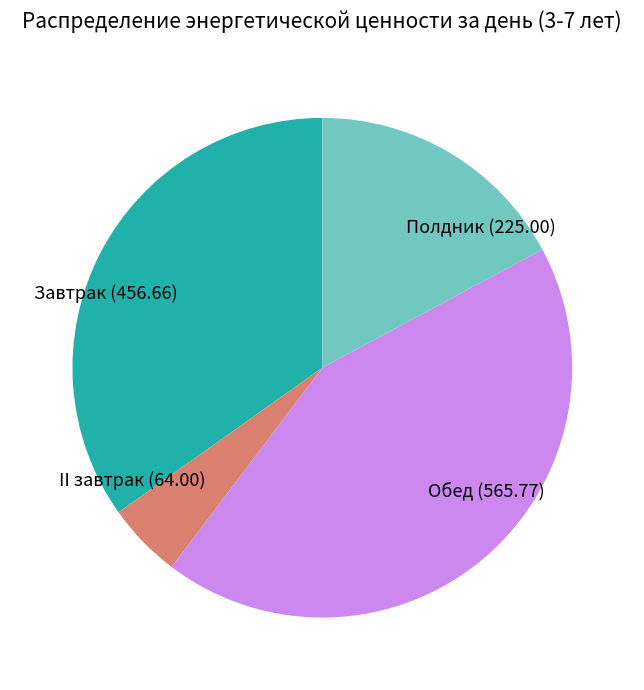

Combined, do II завтрак (64.00) and Полдник (225.00) account for over 50%?

No